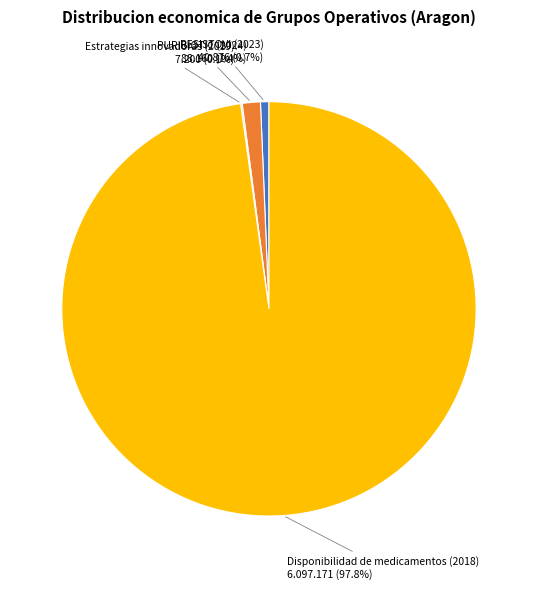

Approximately how many times larger is the value at PURIBIOTIC (2024) compared to RESISTOVI (2023)?

2.2